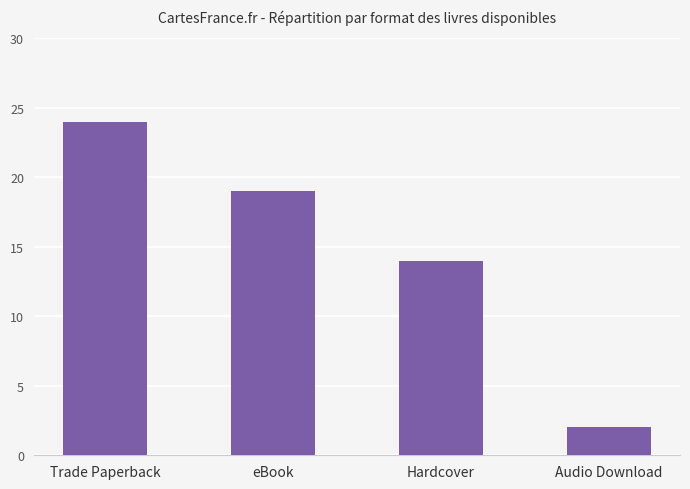

Which label corresponds to the smallest value in the chart?

Audio Download